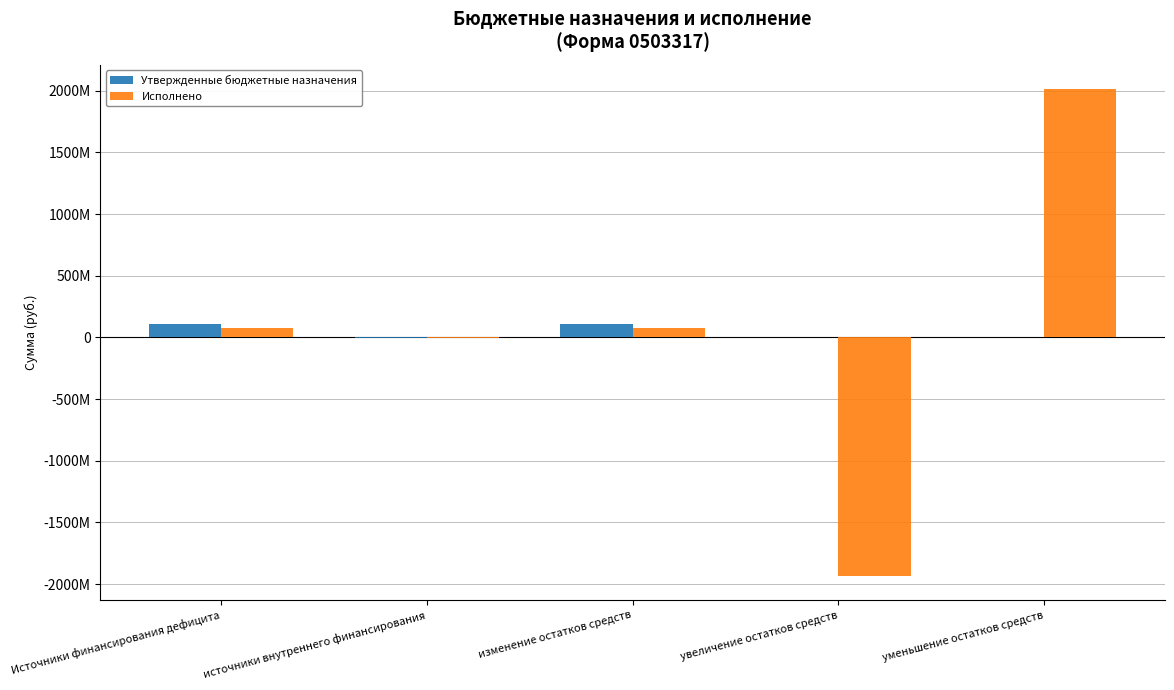

Are the bars grouped side by side (vs. stacked)?

Yes